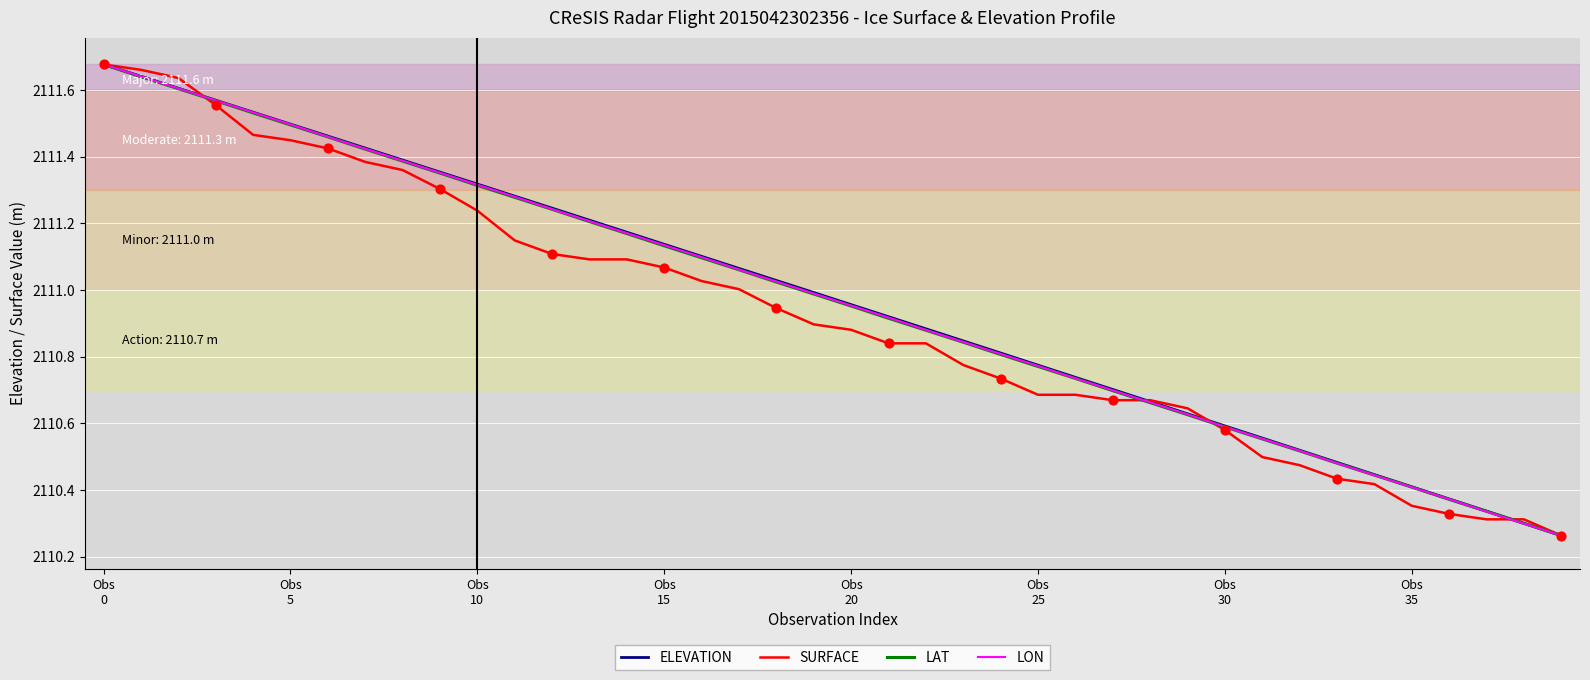

Which series has the largest total across all categories?

ELEVATION